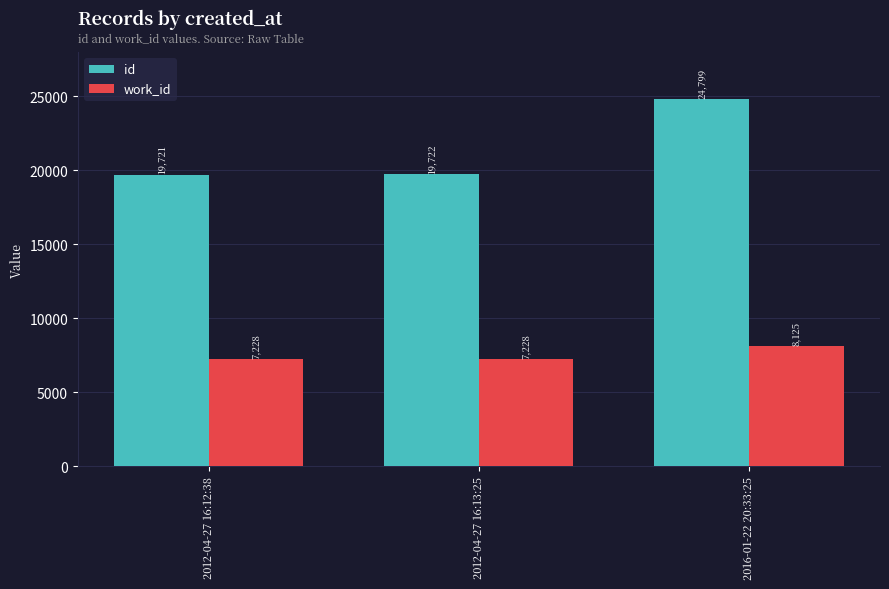

Reading right to left, list all the values displayed in this chart.

id: 2016-01-22 20:33:25=24799	2012-04-27 16:13:25=19722	2012-04-27 16:12:38=19721
work_id: 2016-01-22 20:33:25=8125	2012-04-27 16:13:25=7228	2012-04-27 16:12:38=7228